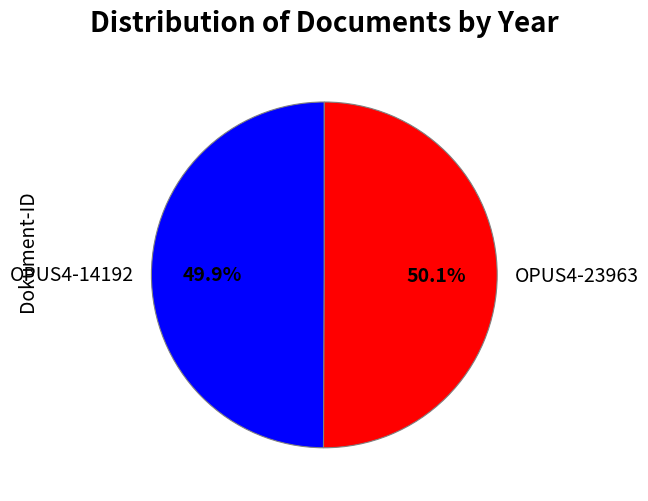

Do OPUS4-14192 and OPUS4-23963 together represent more than half of the pie?

Yes